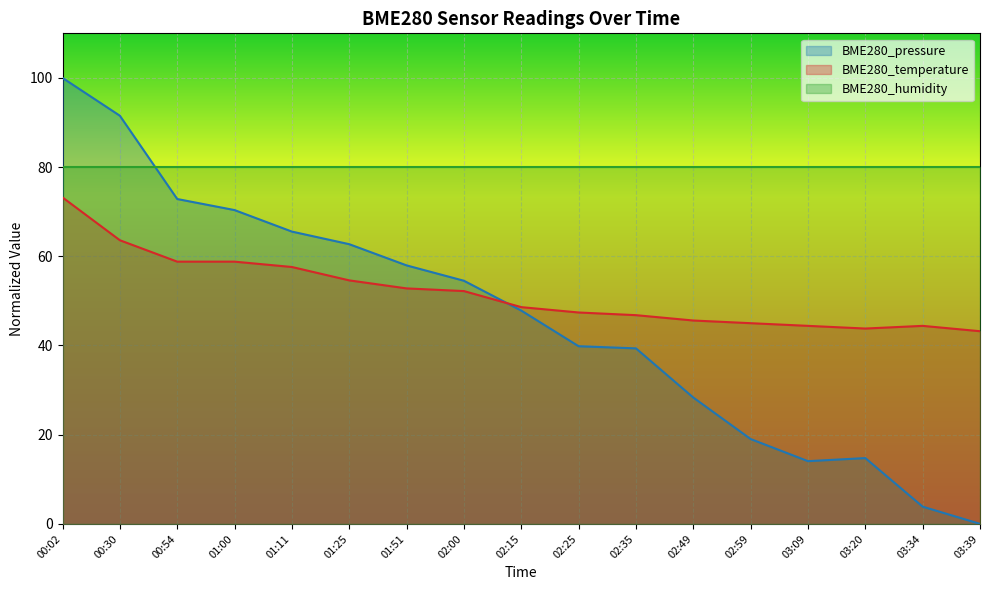

What is the spread (max minus min) of values at 01:11?

22.4